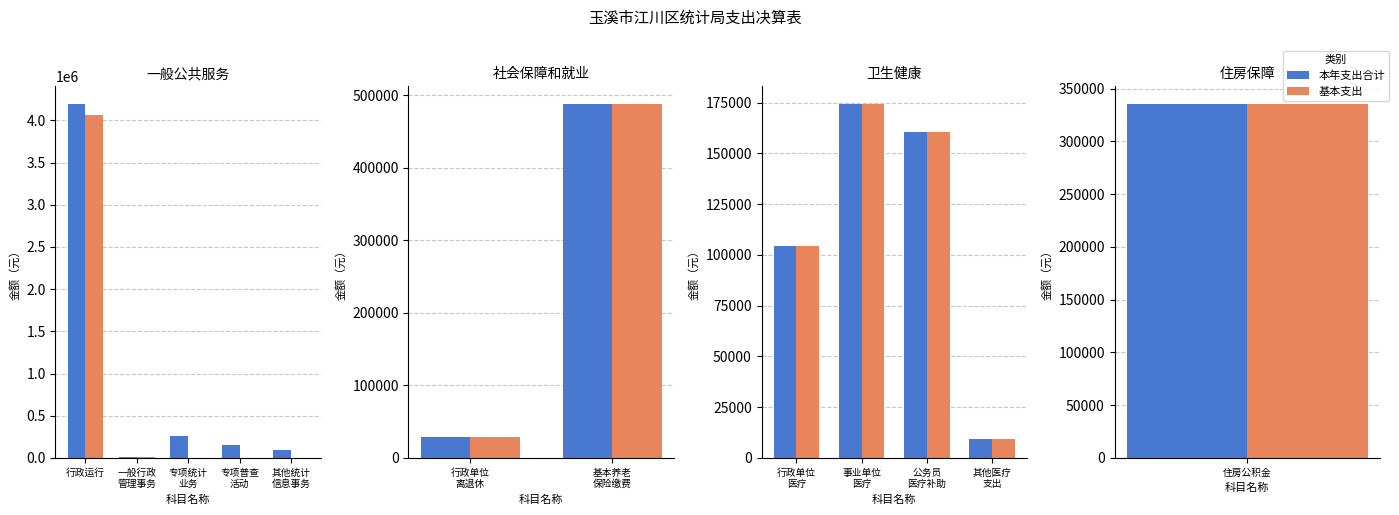

What are all the series names shown in the legend?

本年支出合计, 基本支出